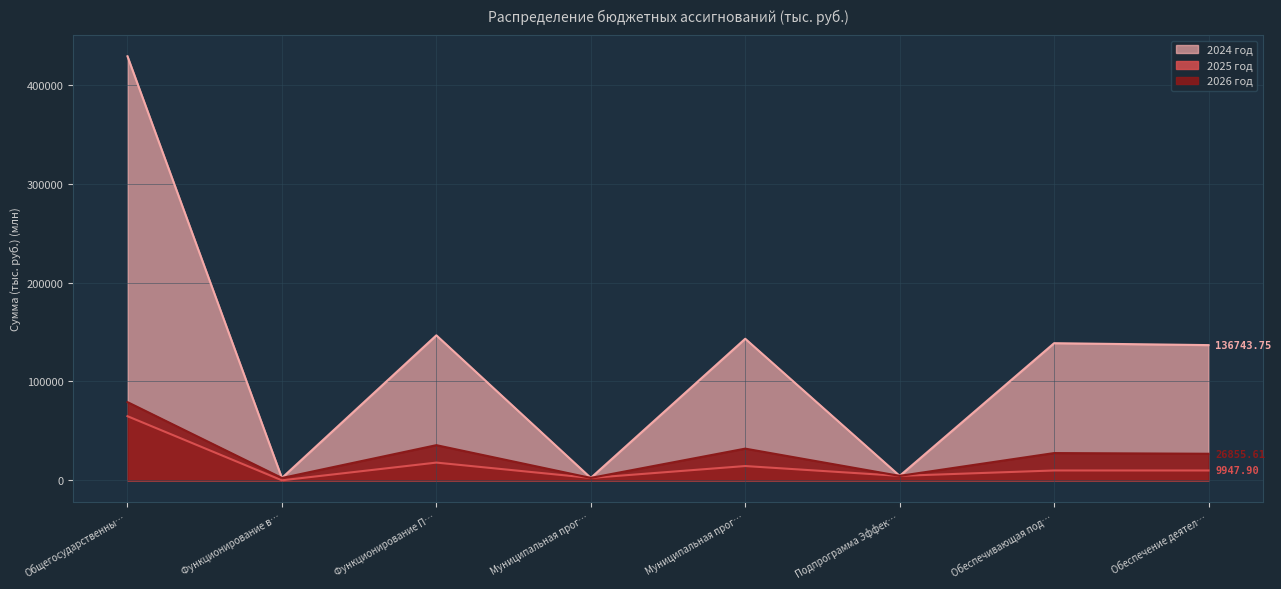

Between Функционирование П… and Подпрограмма Эффек…, which series saw the biggest shift?

2024 год